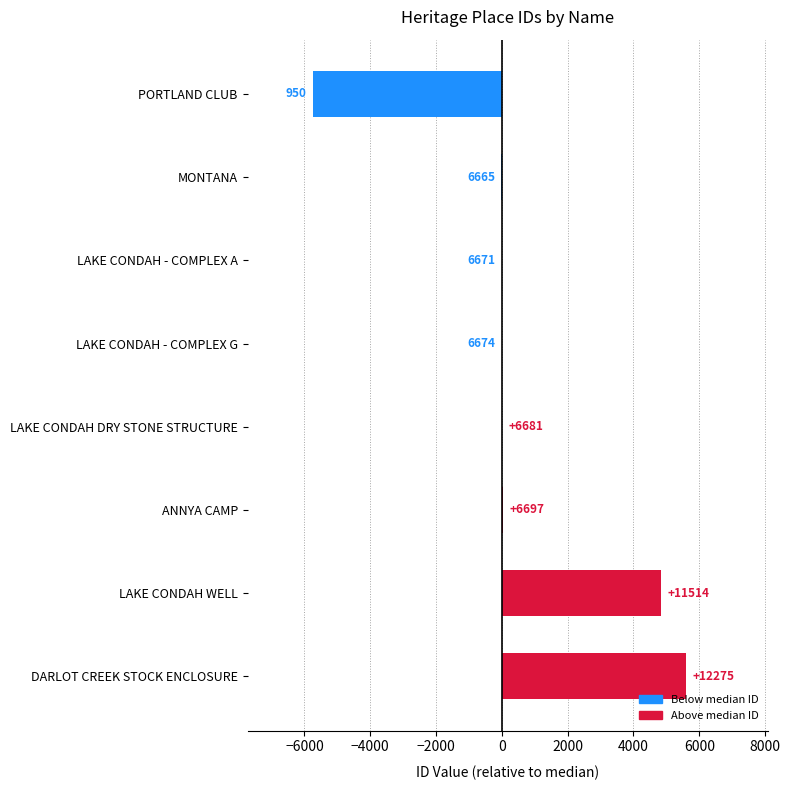

Where does the data first go above 3?

LAKE CONDAH DRY STONE STRUCTURE